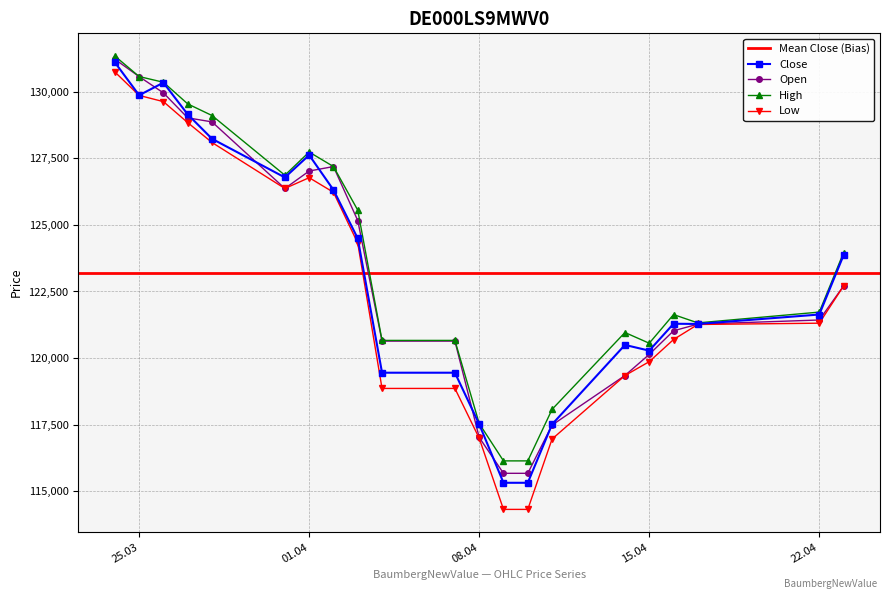

True or false: Low and Close cross at least once.

False